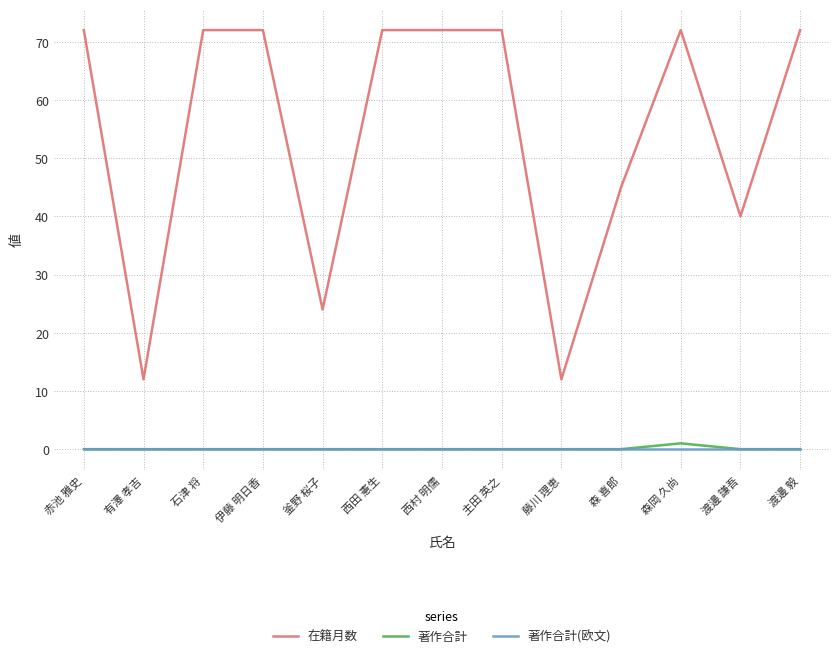

What position from the right is 森 喜郎?

4